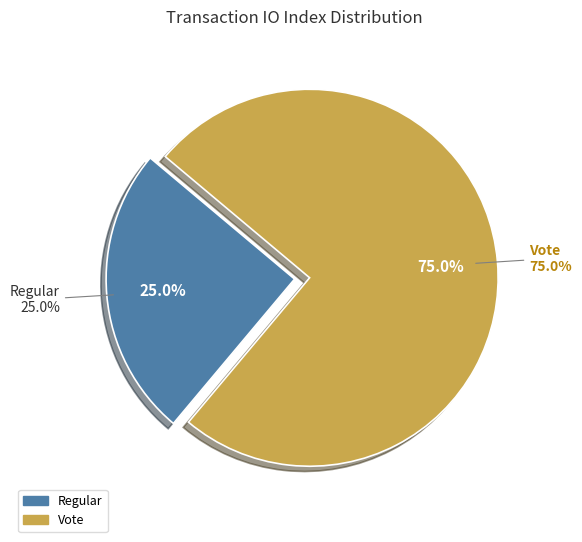

To the nearest percent, what portion does Vote represent?

75%